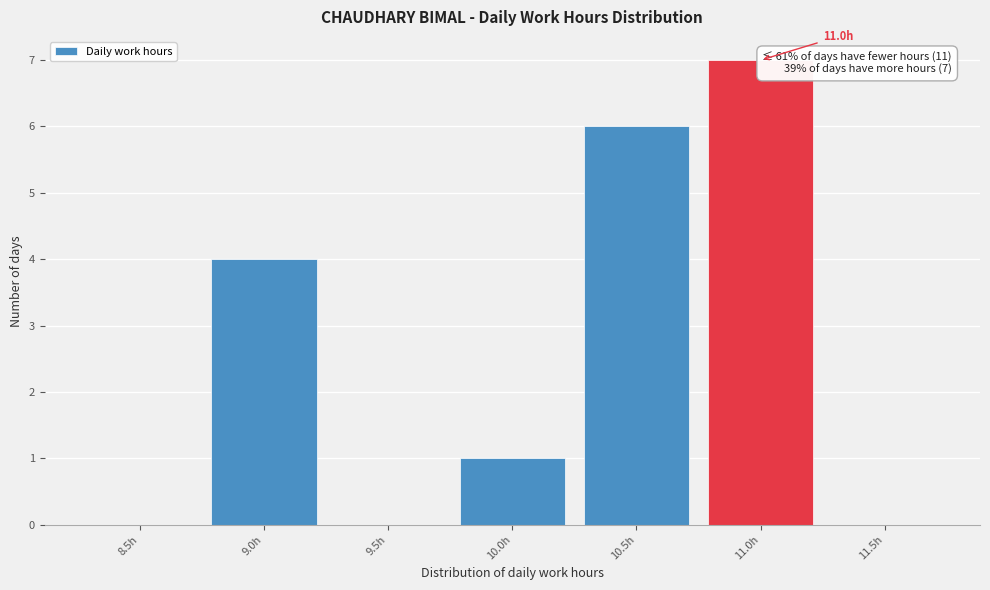

Reading left to right, list all the values displayed in this chart.

8.5h=0	9.0h=4	9.5h=0	10.0h=1	10.5h=6	11.0h=7	11.5h=0